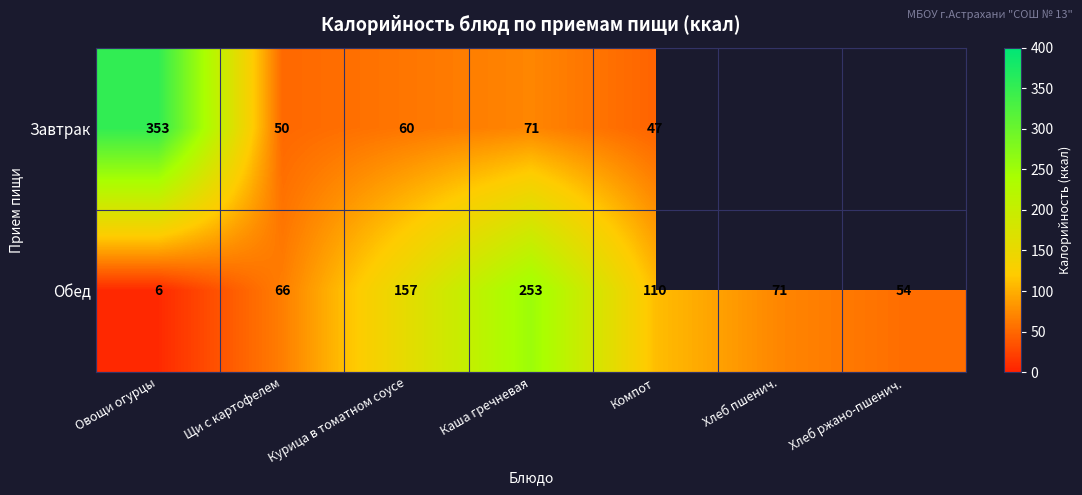

Which label corresponds to the smallest value in the chart?

Овощи огурцы